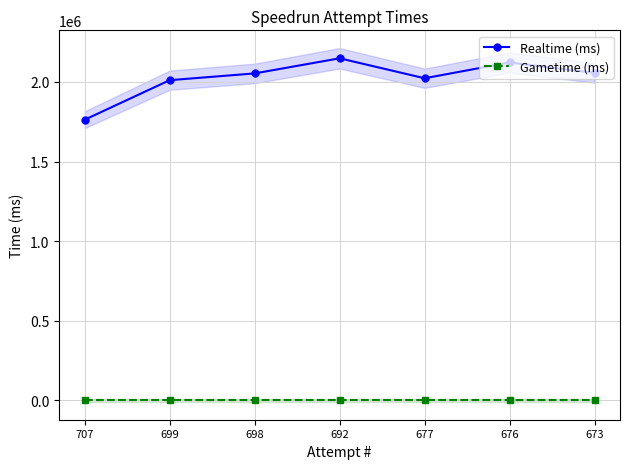

True or false: Gametime (ms) has a value of 0 at 698.

True